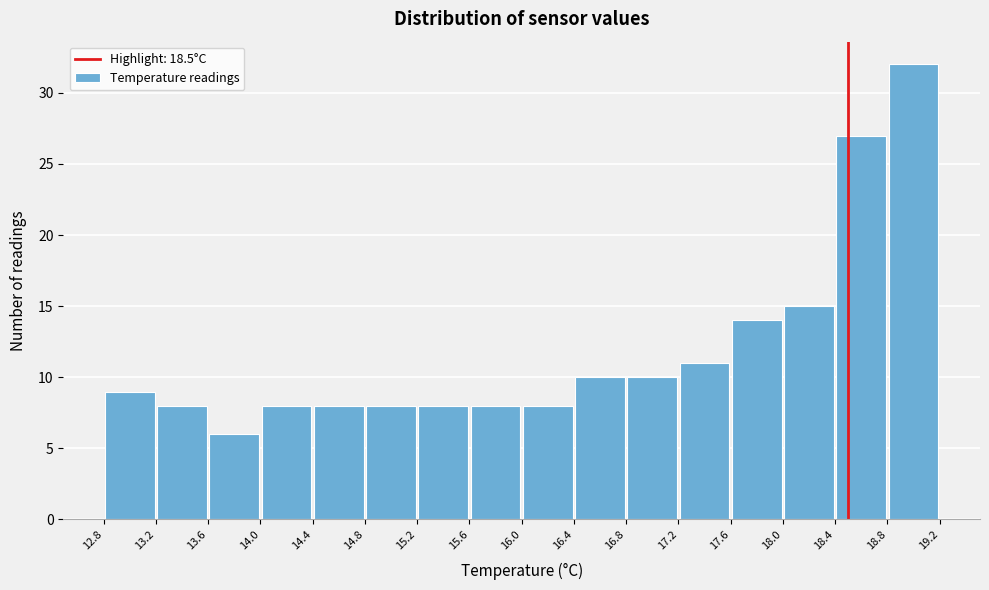

Reading left to right, transcribe this chart: for each bar, give the range it covers on the x-axis and its height. The values are not printed on the chart, so give them approximately, as read against the axis.

12.8 to 13.2: 9
13.2 to 13.6: 8
13.6 to 14.0: 6
14.0 to 14.4: 8
14.4 to 14.8: 8
14.8 to 15.2: 8
15.2 to 15.6: 8
15.6 to 16.0: 8
16.0 to 16.4: 8
16.4 to 16.8: 10
16.8 to 17.2: 10
17.2 to 17.6: 11
17.6 to 18.0: 14
18.0 to 18.4: 15
18.4 to 18.8: 27
18.8 to 19.2: 32